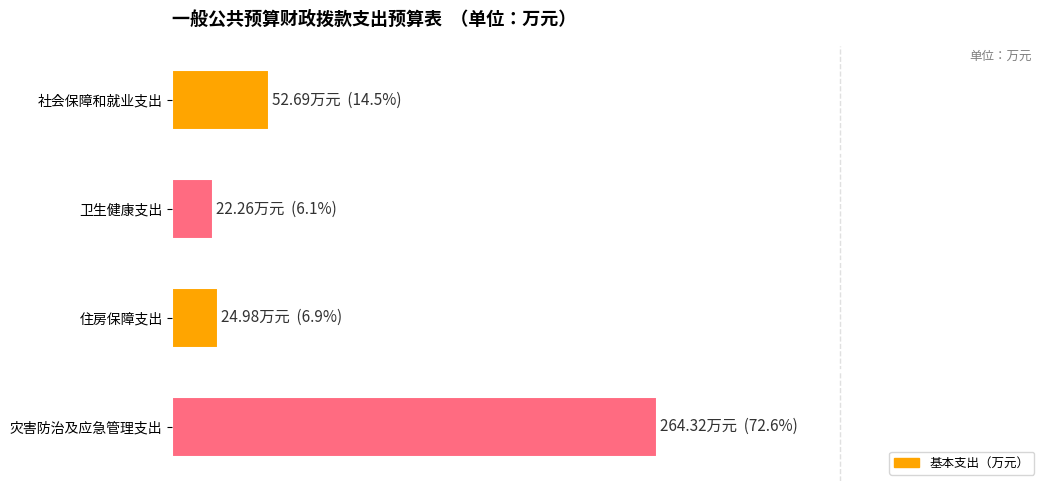

Does the chart contain any negative values?

No